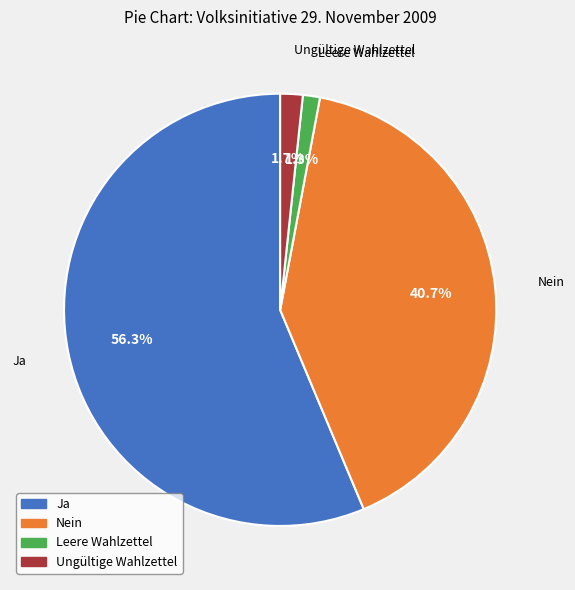

Is it true that Ungültige Wahlzettel is 16% of the pie?

False